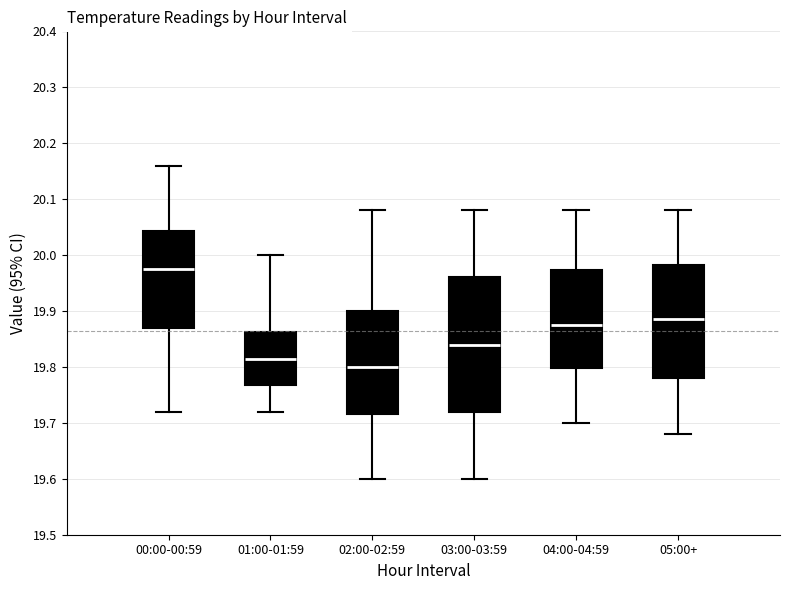

Which box is the tallest, from its lower edge to its upper edge?

03:00-03:59